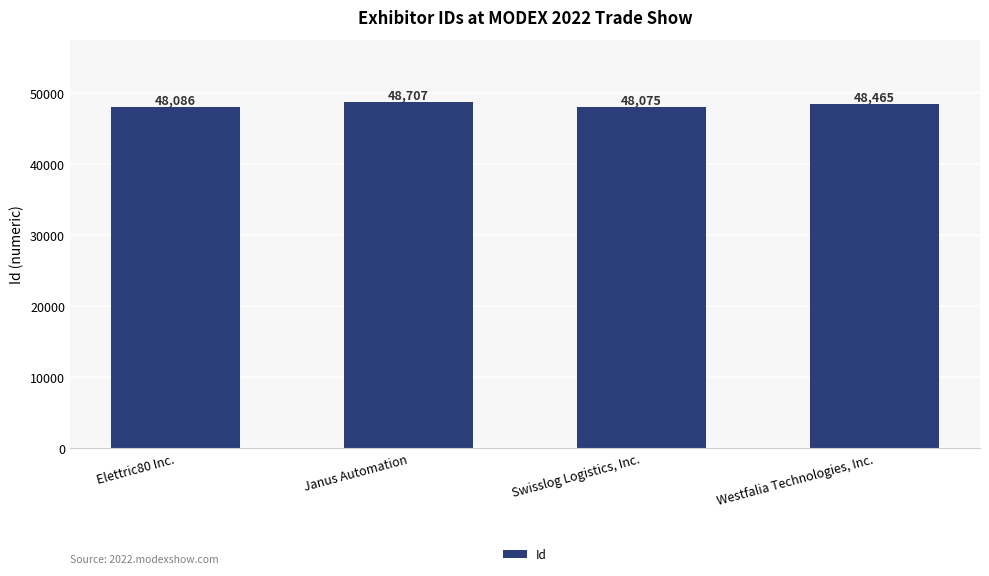

What value does the data have at Westfalia Technologies, Inc.?

48465